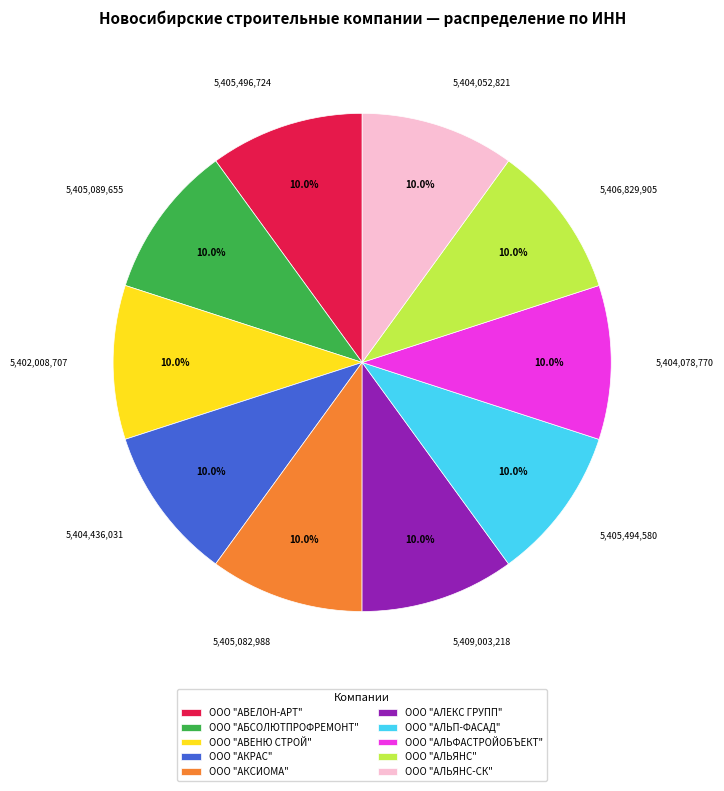

Approximately how many times larger is the value at ООО "АВЕЛОН-АРТ" compared to ООО "АЛЬФАСТРОЙОБЪЕКТ"?

1.0